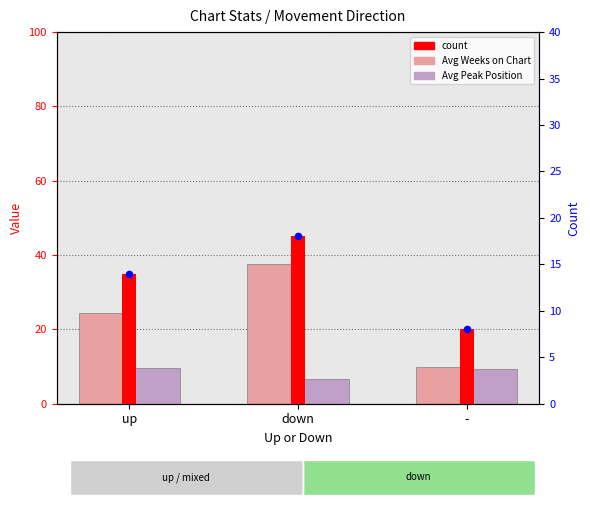

Is the value of Avg Weeks on Chart at - greater than the value of Avg Peak Position at -?

Yes